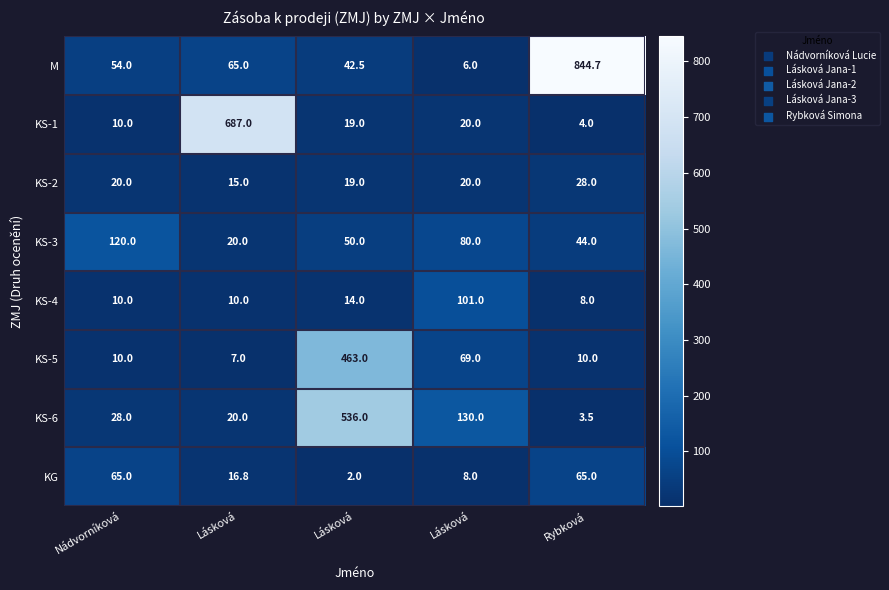

How many values in the KS-1 series are below 19?

2